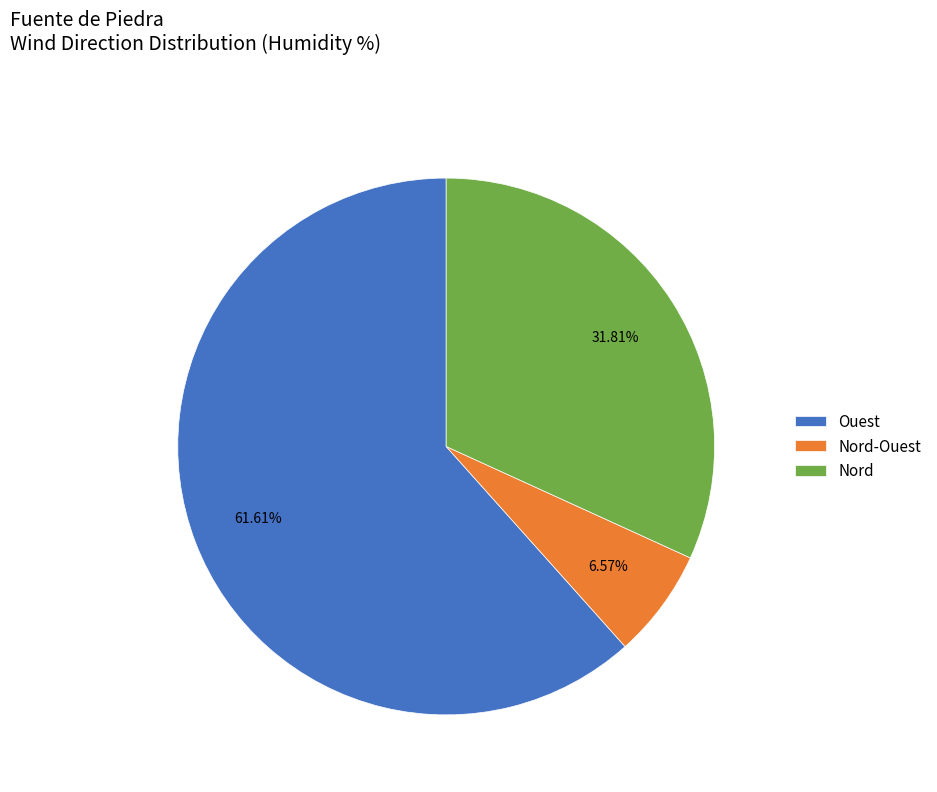

What percentage is the Ouest slice, to the nearest percent?

62%